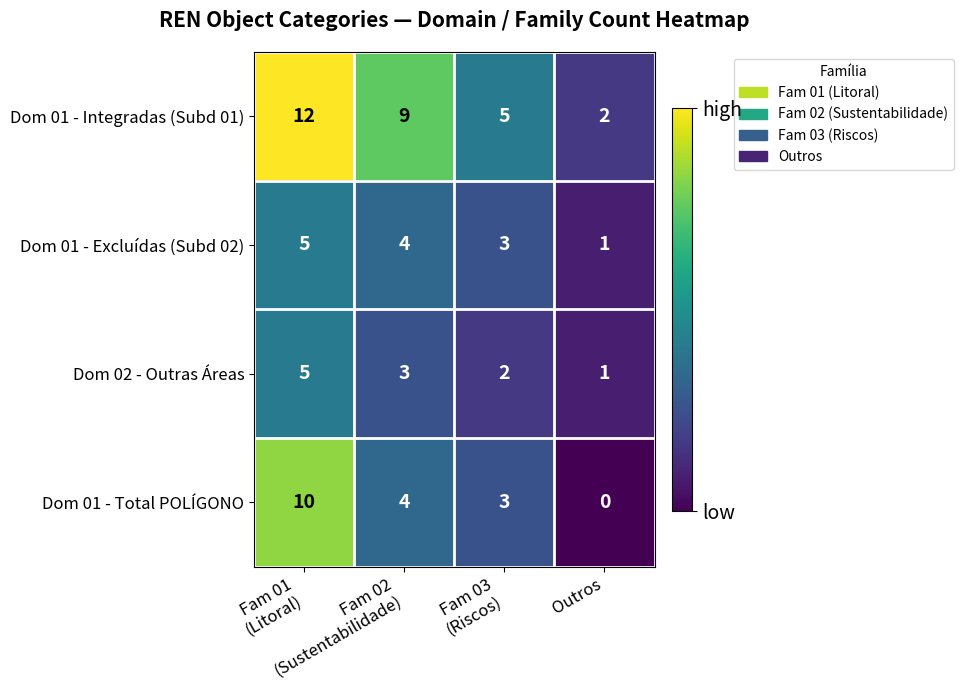

How many data points does each series have?

4